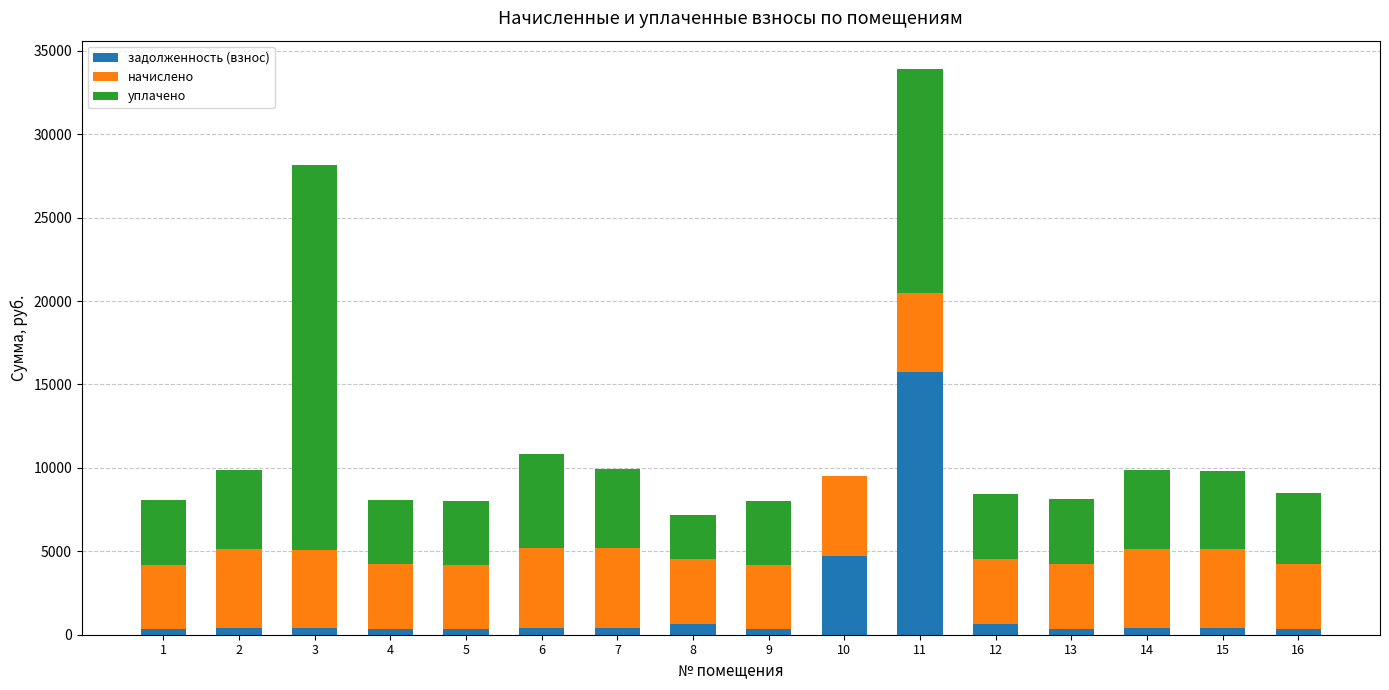

What is the sum of all задолженность (взнос) values?

26068.0